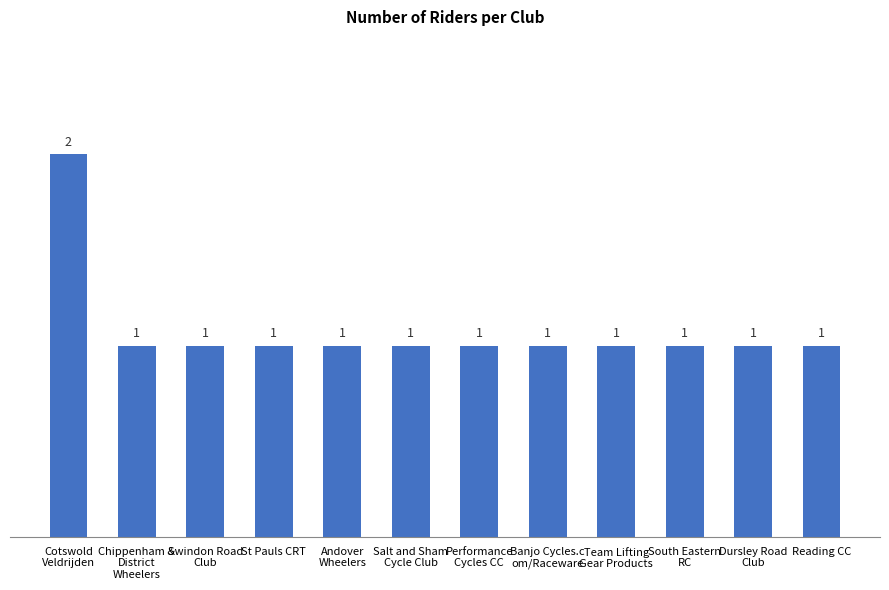

What is the approximate value at Banjo Cycles.c
om/Raceware?

1